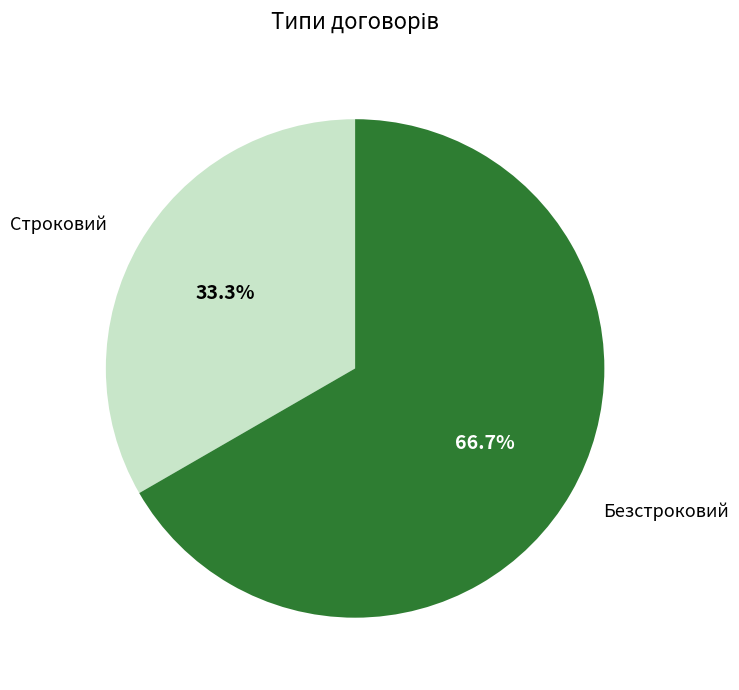

Combined, do Строковий and Безстроковий account for over 50%?

Yes